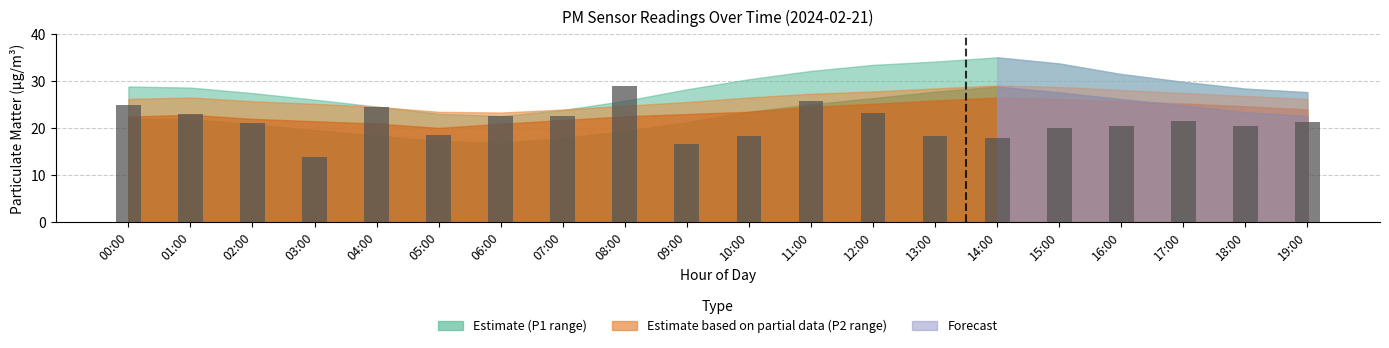

Read the value at 01:00.

23.1